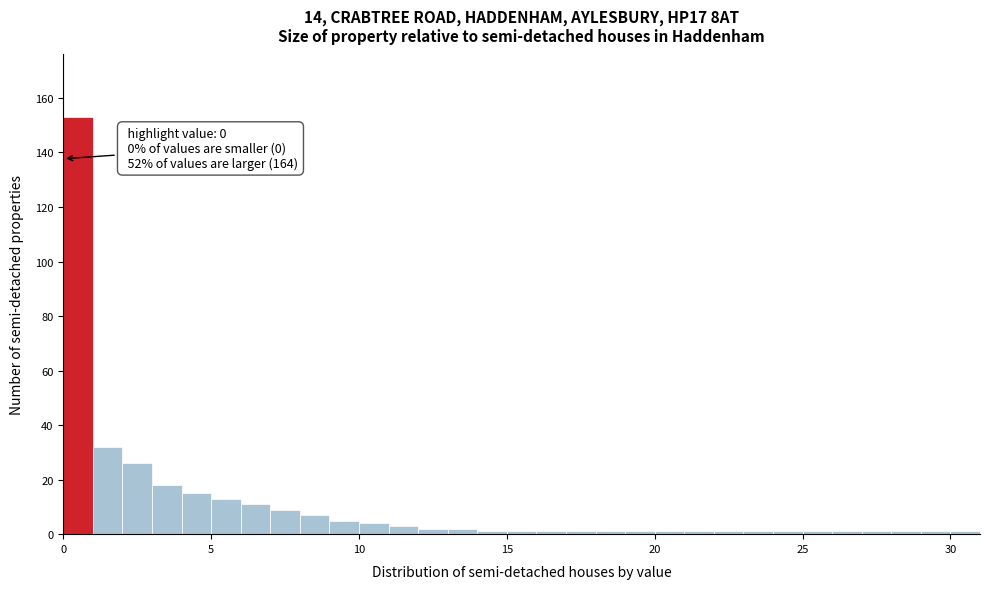

Around what value on the x-axis is the tallest bar? Give the approximate position of its centre, as read against the axis.

0.5